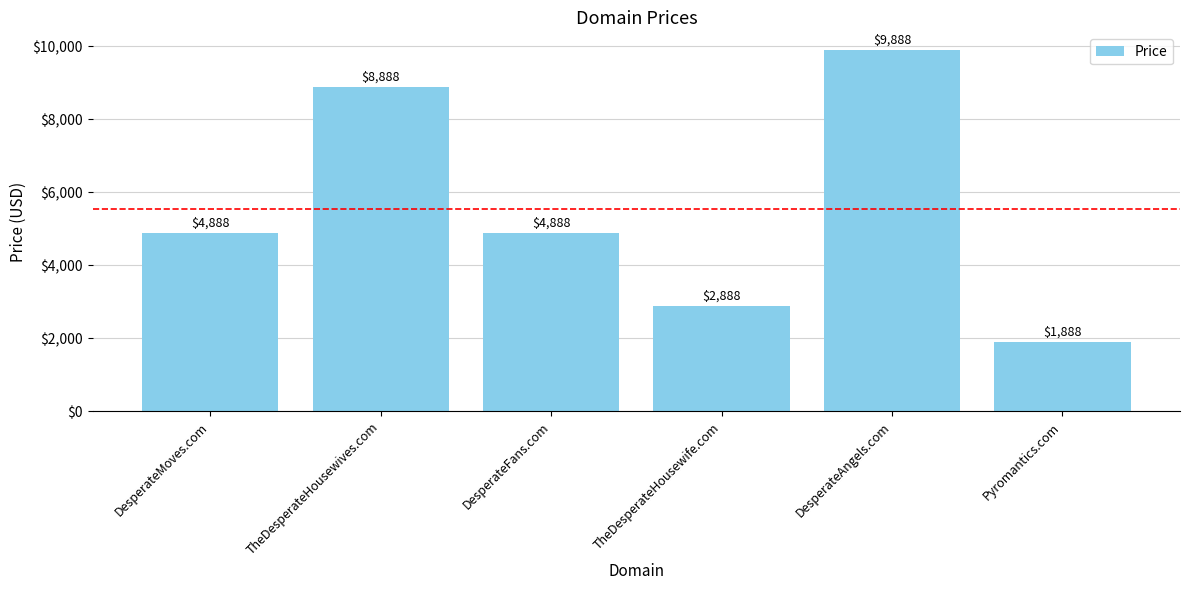

What is the value of the 5th bar from the left?

9888